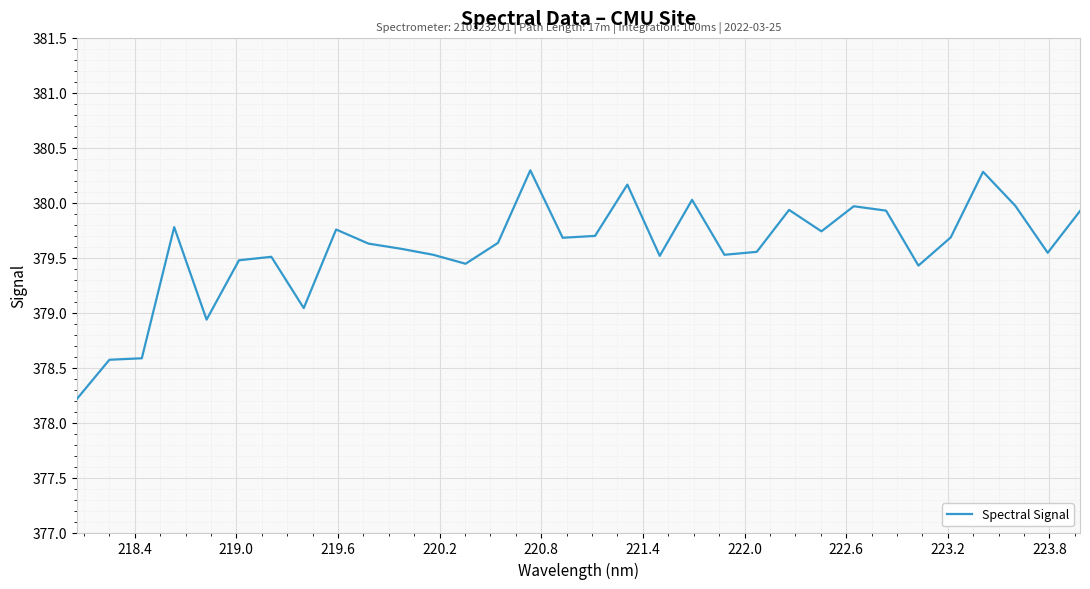

What is the maximum value shown in the chart?

380.3